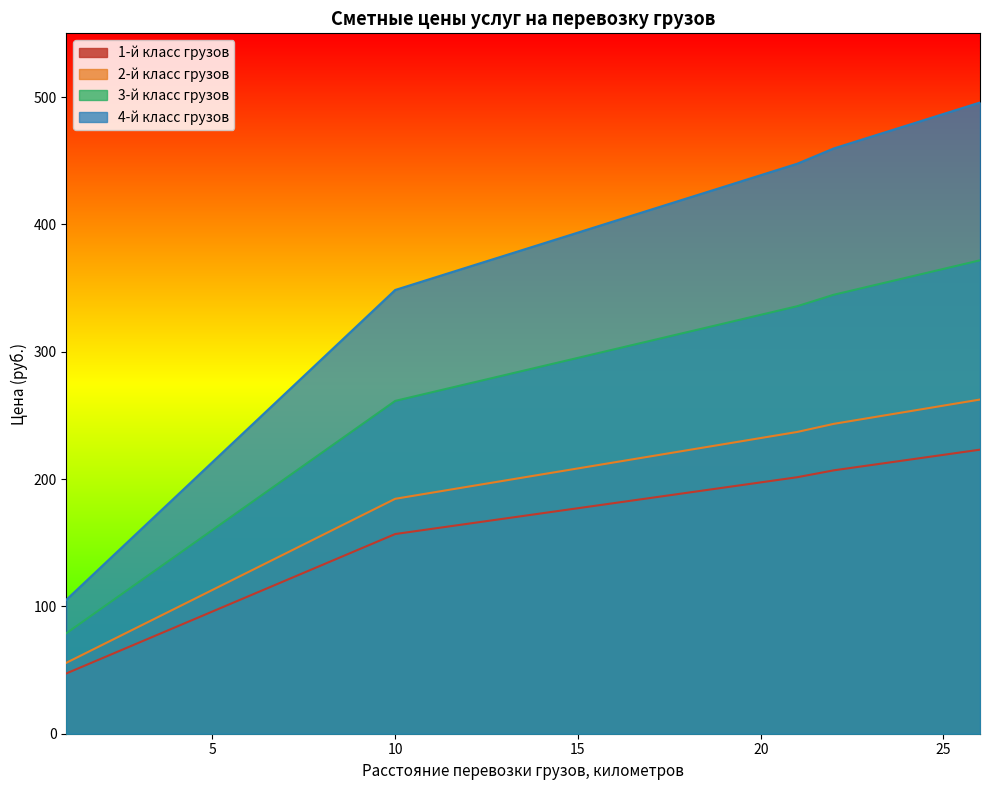

What is the approximate value of 1-й класс грузов at 15?

177.1